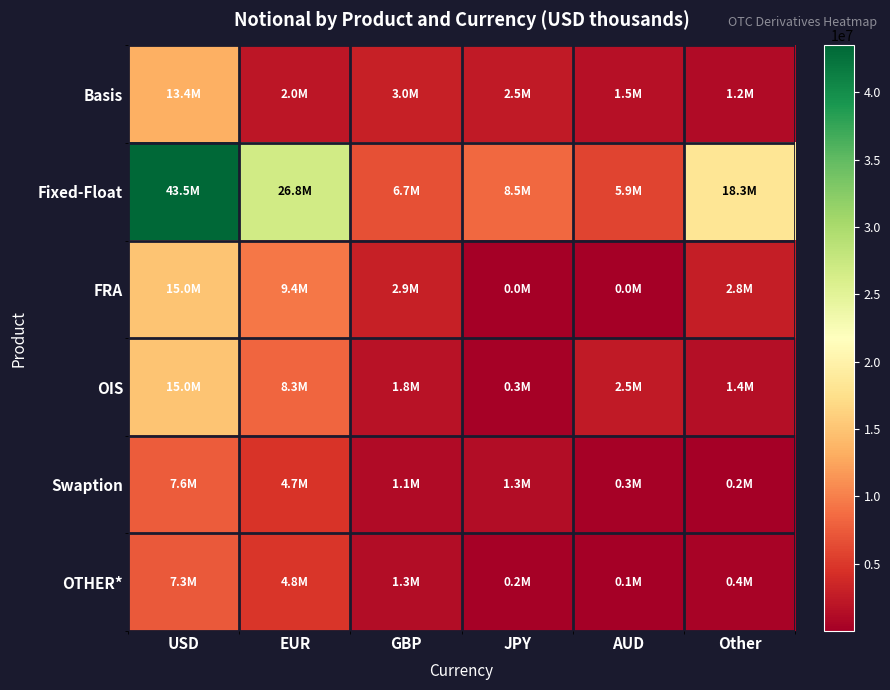

What is the total value across all series at GBP?

16645083